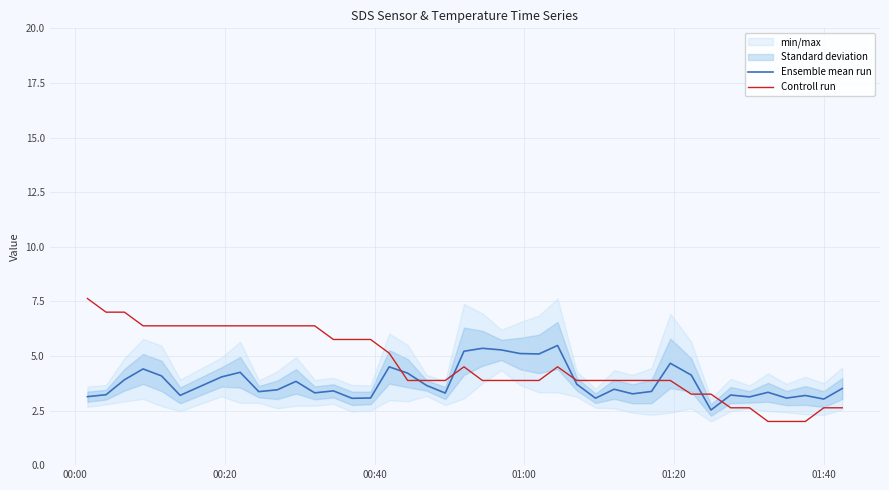

What is the lowest value of the Ensemble mean run series?

2.5